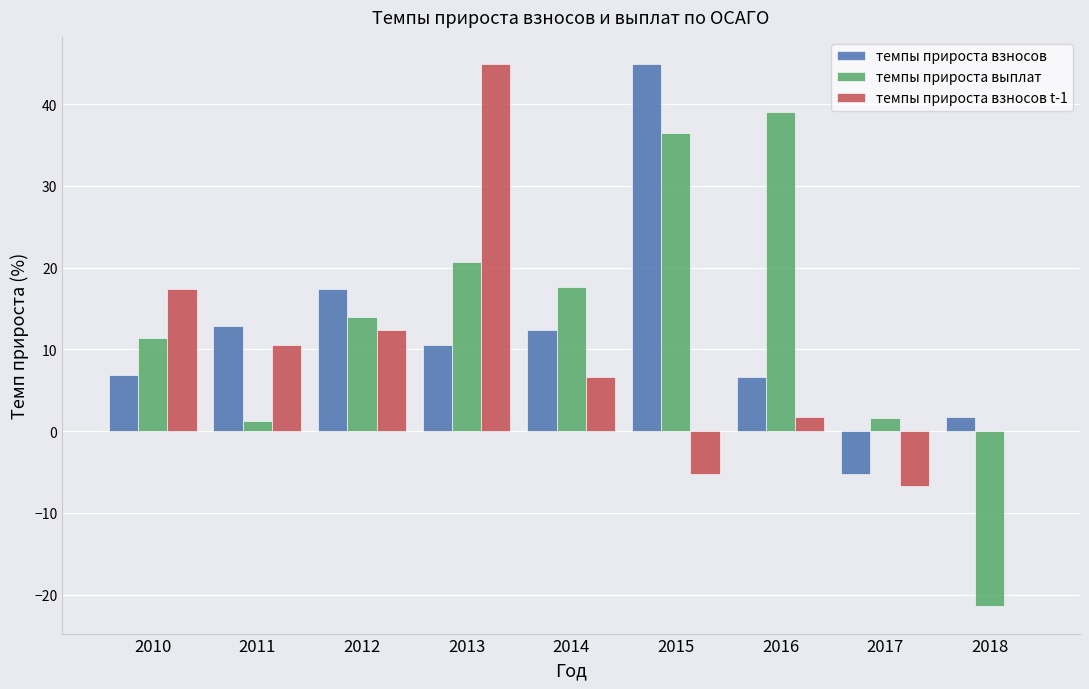

Is it true that темпы прироста взносов equals 3.5 at 2013?

False